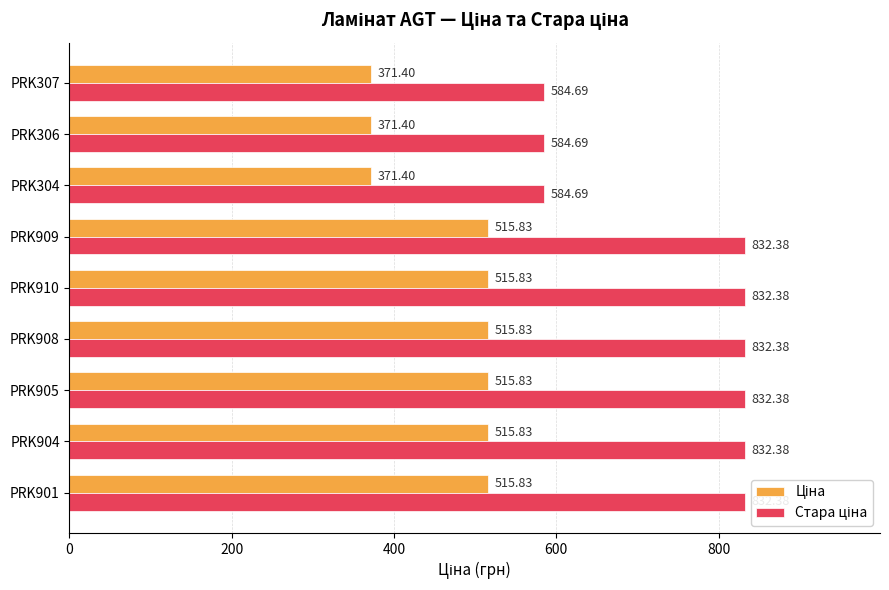

What is the difference between the second highest and second lowest values in the Ціна series?

144.4